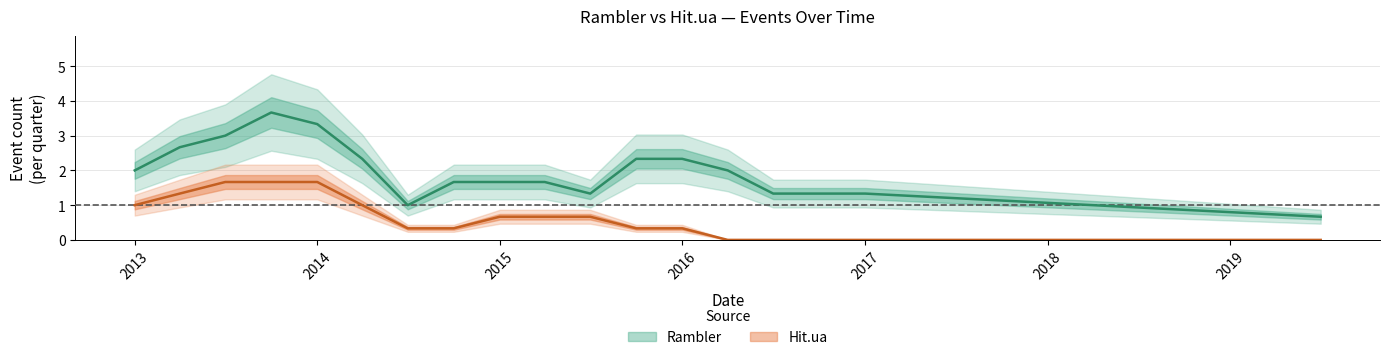

Is the value of Hit.ua at 2016-10-01 greater than the value of Rambler at 2013-10-01?

No